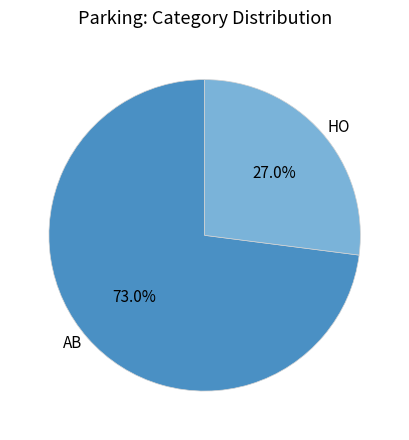

What percentage do HO and AB together represent?

100.0%